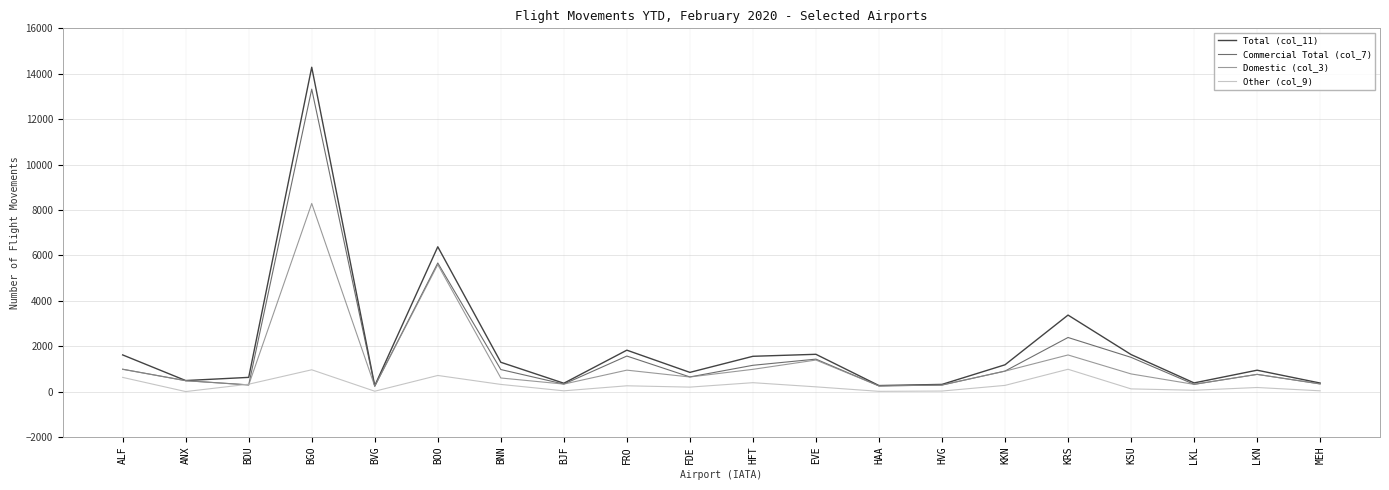

What position from the right is LKN?

2